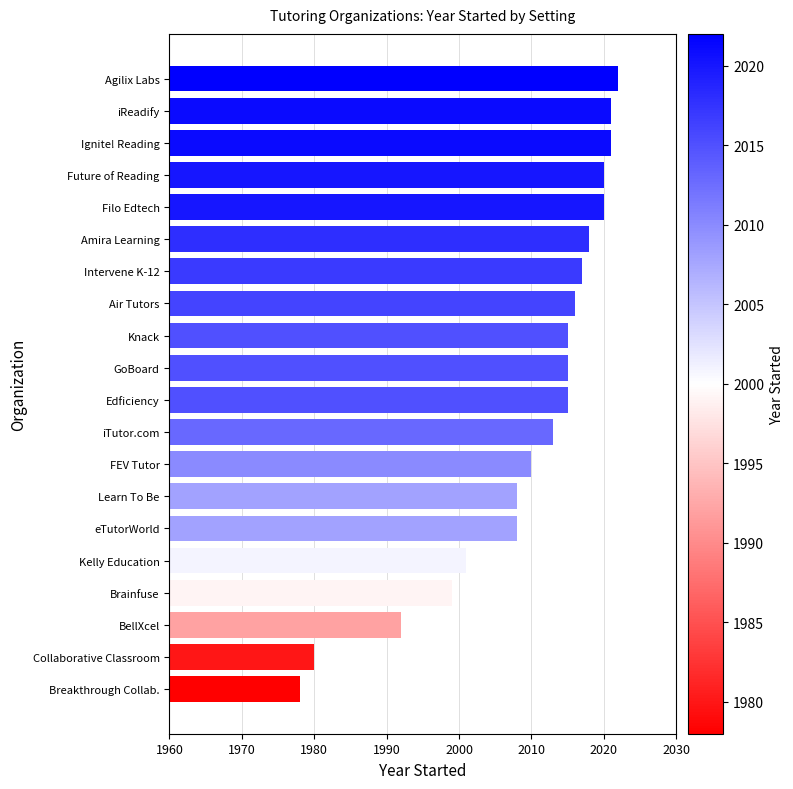

Reading bottom to top, list all the values displayed in this chart.

Breakthrough Collab.=1978	Collaborative Classroom=1980	BellXcel=1992	Brainfuse=1999	Kelly Education=2001	eTutorWorld=2008	Learn To Be=2008	FEV Tutor=2010	iTutor.com=2013	Edficiency=2015	GoBoard=2015	Knack=2015	Air Tutors=2016	Intervene K-12=2017	Amira Learning=2018	Filo Edtech=2020	Future of Reading=2020	Ignite! Reading=2021	iReadify=2021	Agilix Labs=2022